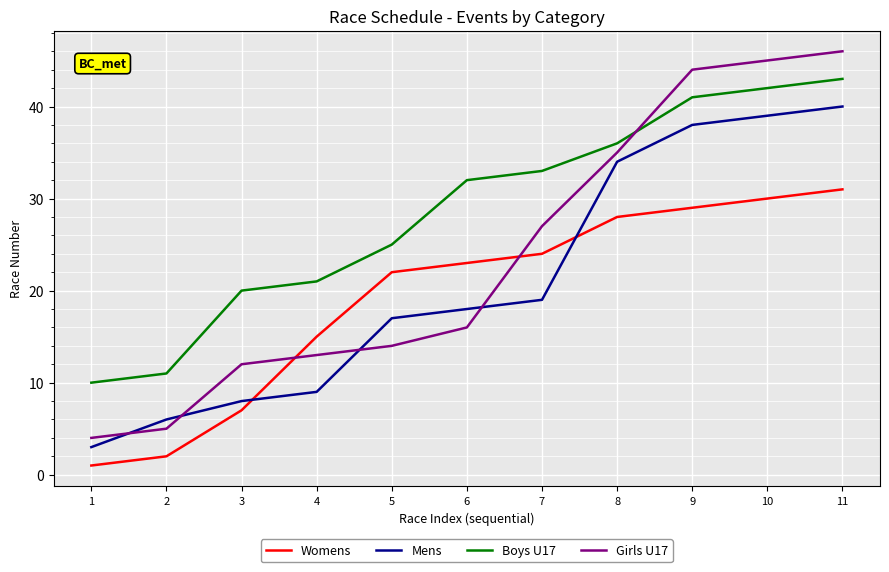

Which label corresponds to the smallest value in the chart?

1